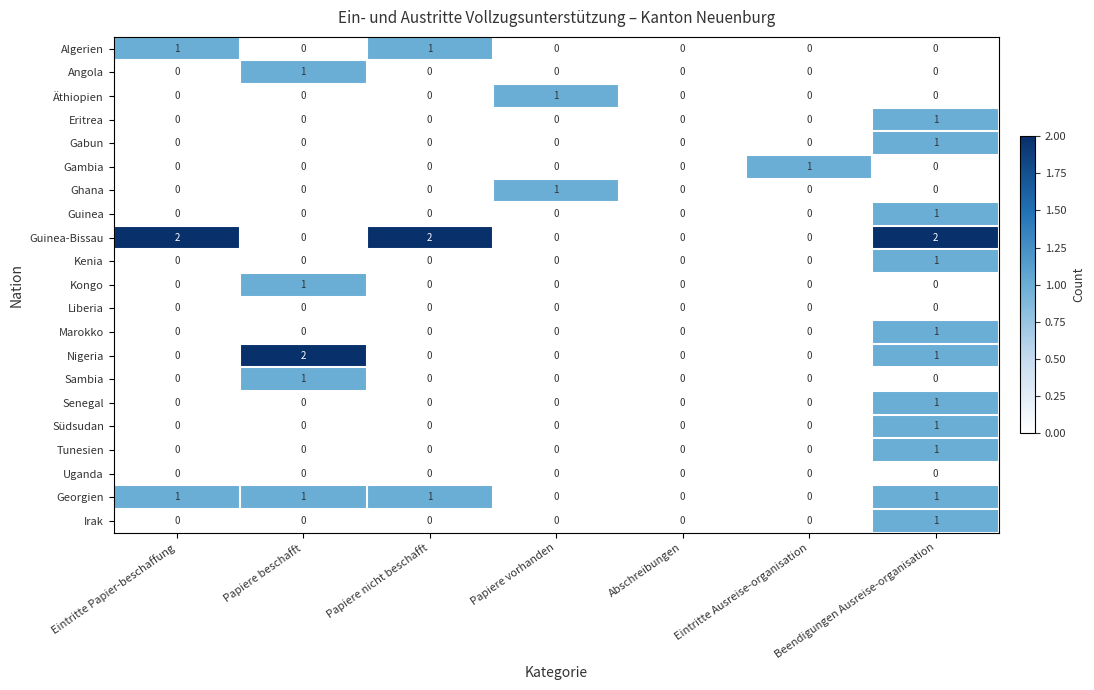

The value of Guinea-Bissau at Papiere beschafft is 0. True or false?

True